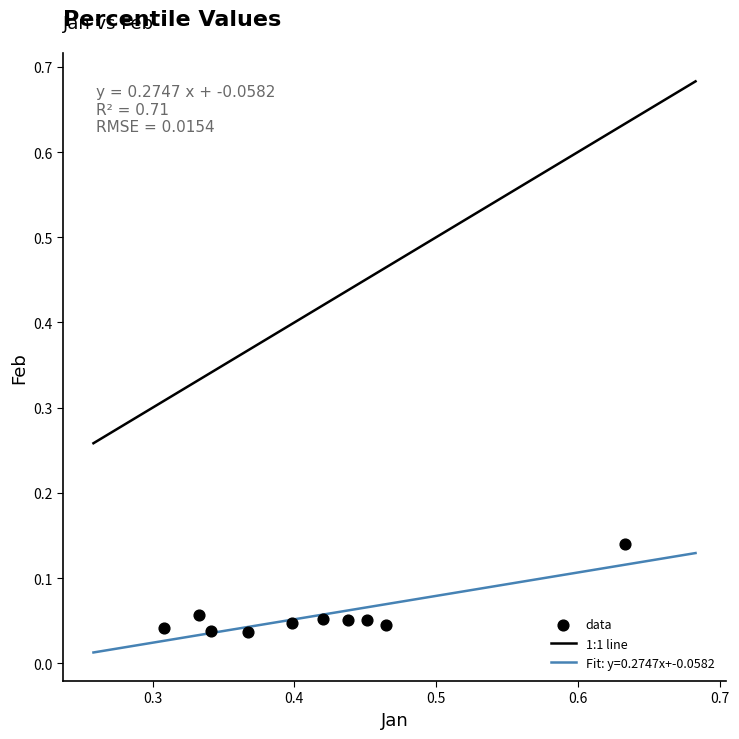

What is the range of X values (max minus min)?

0.3